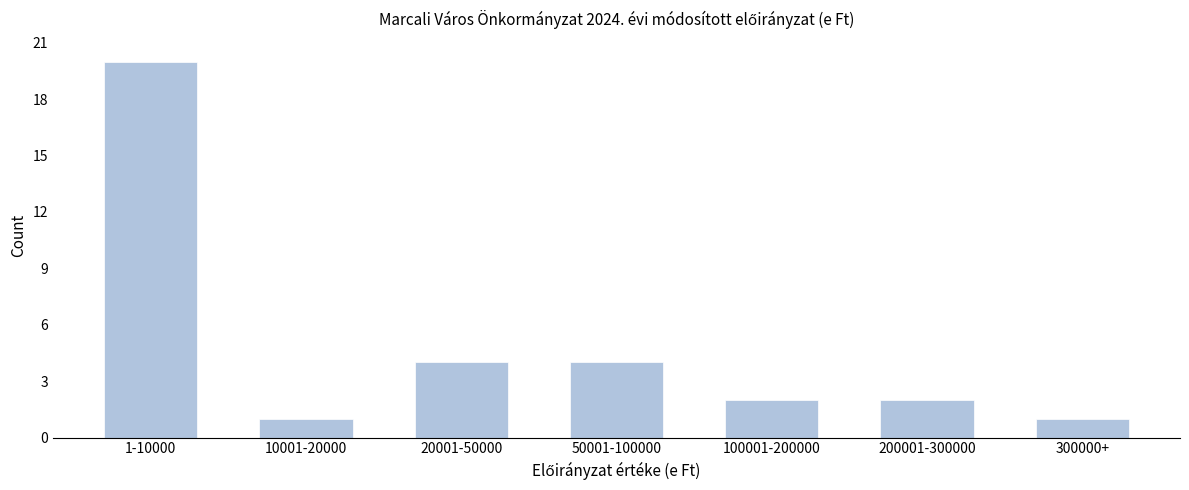

Reading left to right, list all the values displayed in this chart.

20	1	4	4	2	2	1